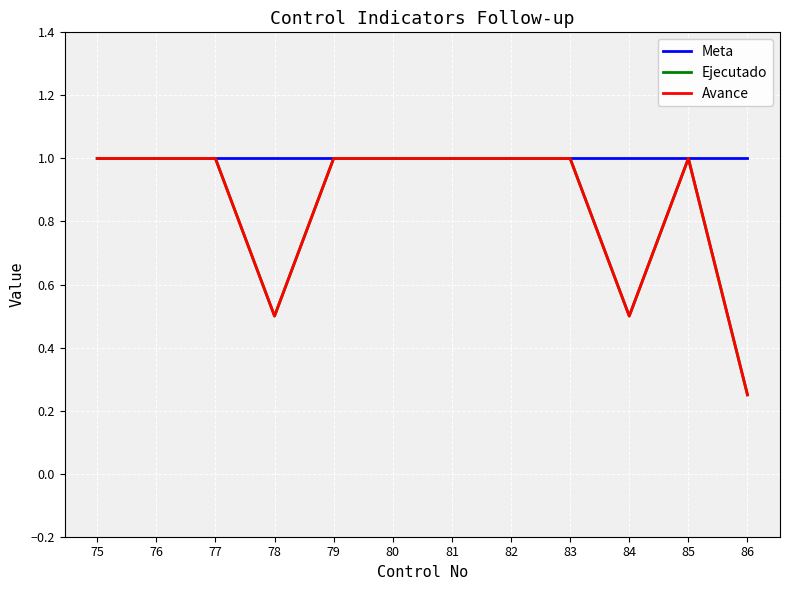

True or false: Avance has a value of 1.0 at 80.

True